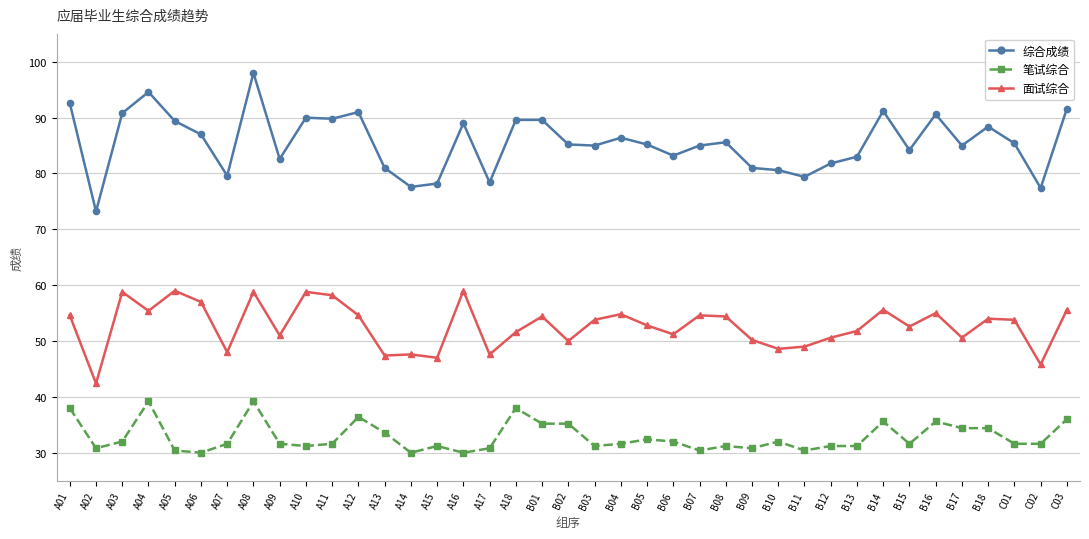

What is the maximum value for 综合成绩?

98.0